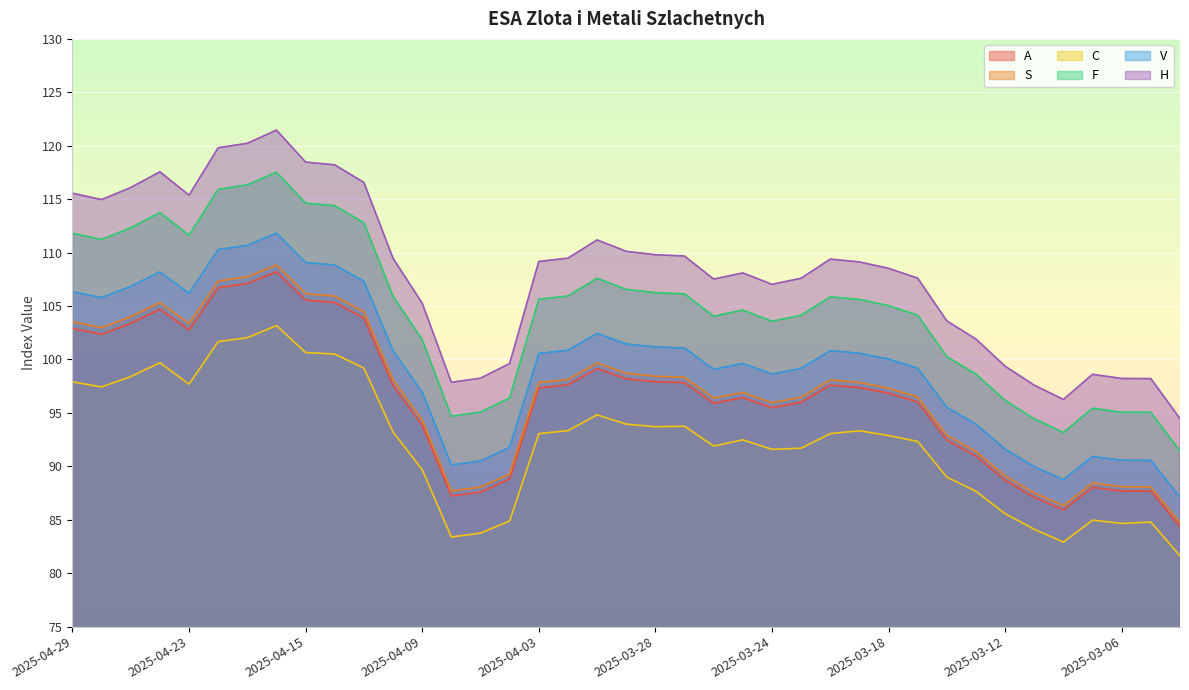

Reading right to left, extract all data points from this chart.

A: 84.3	87.7	87.7	88.0	85.9	87.1	88.7	91.0	92.5	96.0	96.8	97.4	97.6	96.0	95.5	96.4	95.9	97.8	97.9	98.2	99.2	97.6	97.3	88.8	87.6	87.2	93.8	97.6	103.9	105.3	105.5	108.2	107.1	106.7	102.8	104.7	103.4	102.4	102.9
S: 84.7	88.1	88.1	88.4	86.3	87.5	89.1	91.4	92.9	96.5	97.3	97.8	98.1	96.5	96.0	96.9	96.4	98.3	98.4	98.7	99.7	98.1	97.8	89.3	88.1	87.7	94.3	98.1	104.5	105.9	106.2	108.8	107.7	107.3	103.4	105.3	104.0	103.0	103.5
C: 81.6	84.8	84.7	85.0	82.9	84.1	85.6	87.7	89.0	92.3	92.9	93.3	93.1	91.7	91.6	92.5	91.9	93.8	93.7	94.0	94.8	93.3	93.1	84.9	83.8	83.4	89.7	93.2	99.2	100.5	100.7	103.2	102.0	101.7	97.7	99.7	98.4	97.4	97.9
F: 91.4	95.0	95.1	95.4	93.2	94.5	96.2	98.6	100.3	104.1	105.0	105.6	105.9	104.1	103.6	104.6	104.0	106.1	106.2	106.6	107.6	105.9	105.6	96.4	95.1	94.7	101.9	105.9	112.8	114.4	114.6	117.5	116.3	115.9	111.6	113.8	112.3	111.2	111.8
V: 87.1	90.6	90.6	90.9	88.8	90.0	91.6	94.0	95.5	99.2	100.0	100.6	100.8	99.2	98.6	99.6	99.1	101.1	101.2	101.5	102.4	100.9	100.6	91.8	90.5	90.1	97.0	100.8	107.3	108.8	109.1	111.8	110.7	110.3	106.2	108.2	106.8	105.8	106.3
H: 94.5	98.2	98.2	98.6	96.3	97.6	99.4	101.9	103.6	107.6	108.5	109.1	109.4	107.6	107.0	108.1	107.5	109.7	109.8	110.1	111.2	109.5	109.2	99.6	98.2	97.9	105.3	109.5	116.6	118.2	118.5	121.5	120.2	119.8	115.4	117.6	116.1	115.0	115.6